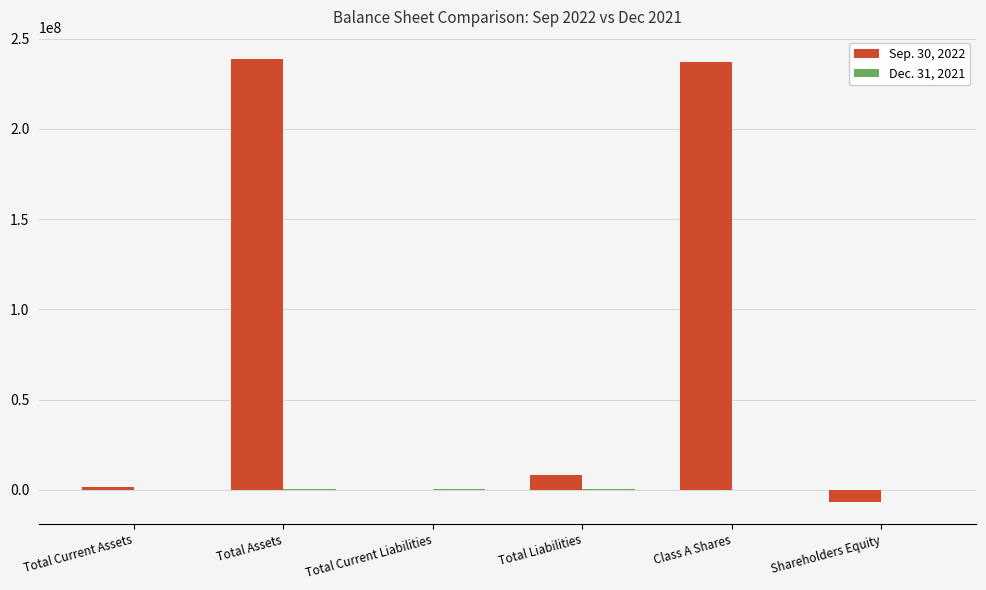

What is the greatest value displayed?

238748906